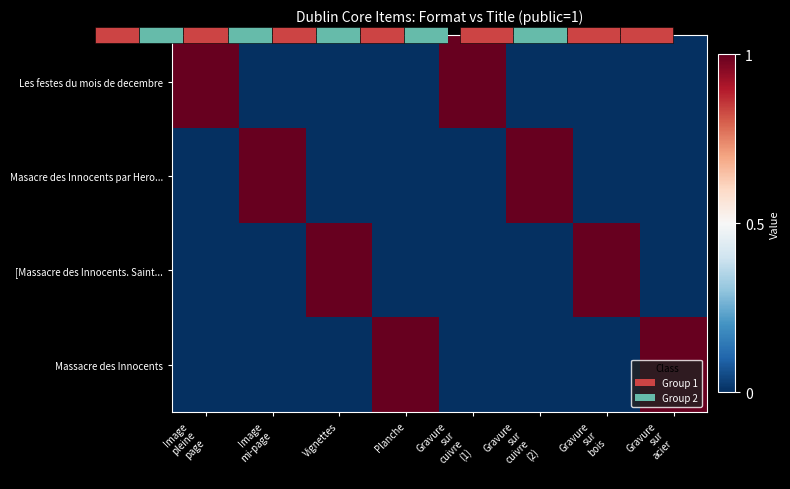

Which series changed the most between Image mi-page and Gravure sur acier?

Masacre des Innocents par Hero...